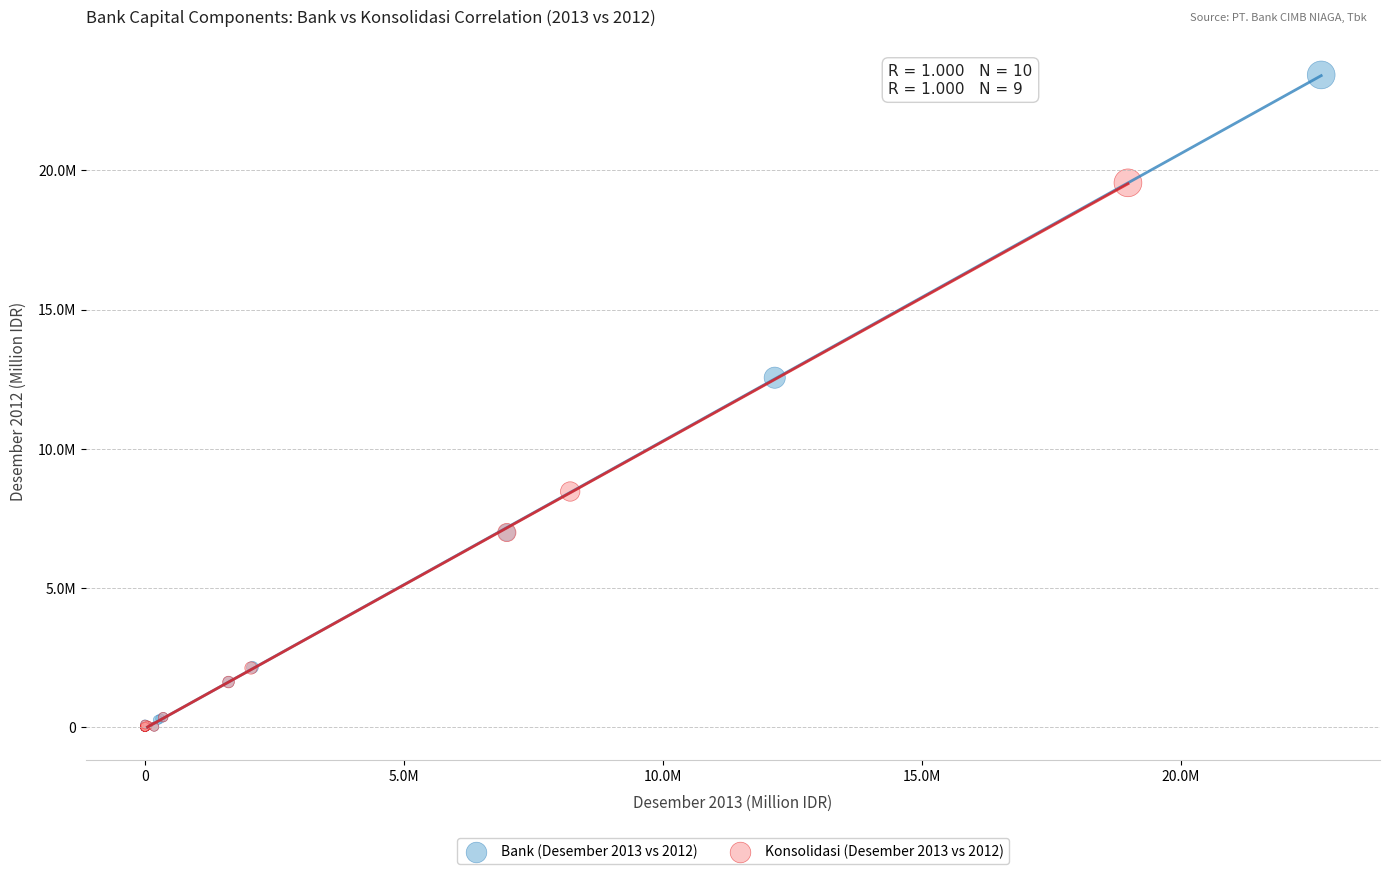

What are all the series names shown in the legend?

Bank (Desember 2013 vs 2012), Konsolidasi (Desember 2013 vs 2012)